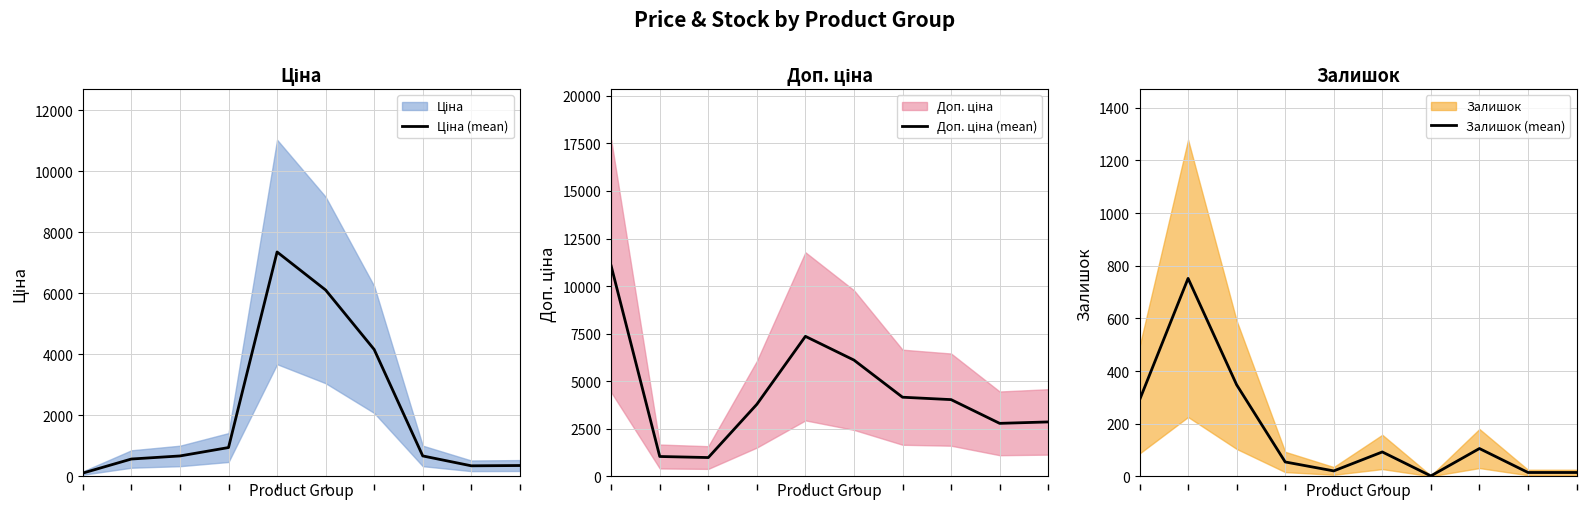

True or false: Залишок (mean) has more than 0 interior local peaks.

True